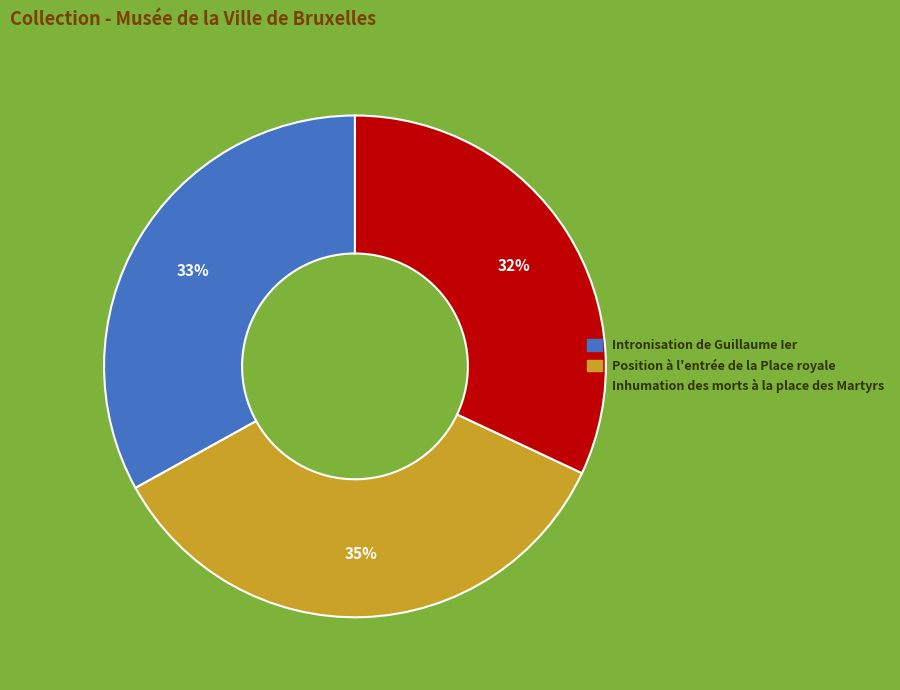

Is the sum of Position à l'entrée de la Place royale and Intronisation de Guillaume Ier greater than half?

Yes